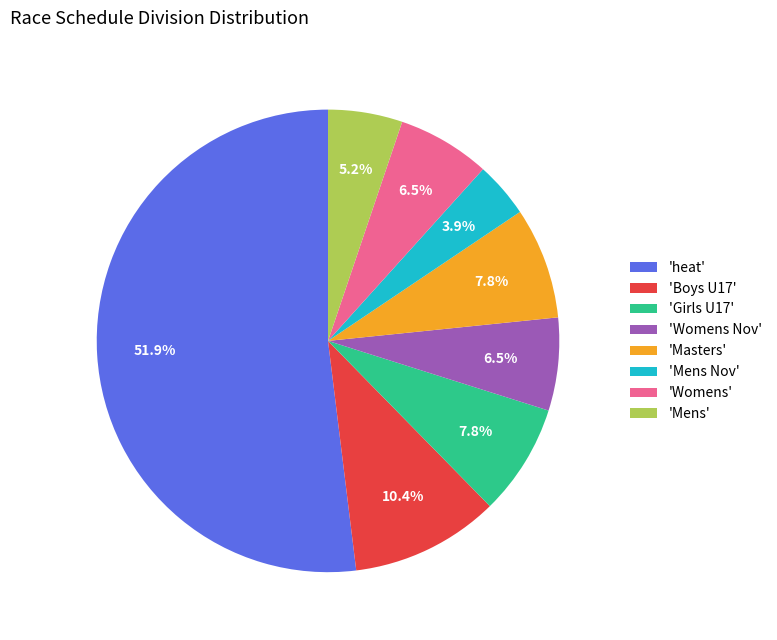

Do 'Womens Nov' and 'Womens' together represent more than half of the pie?

No